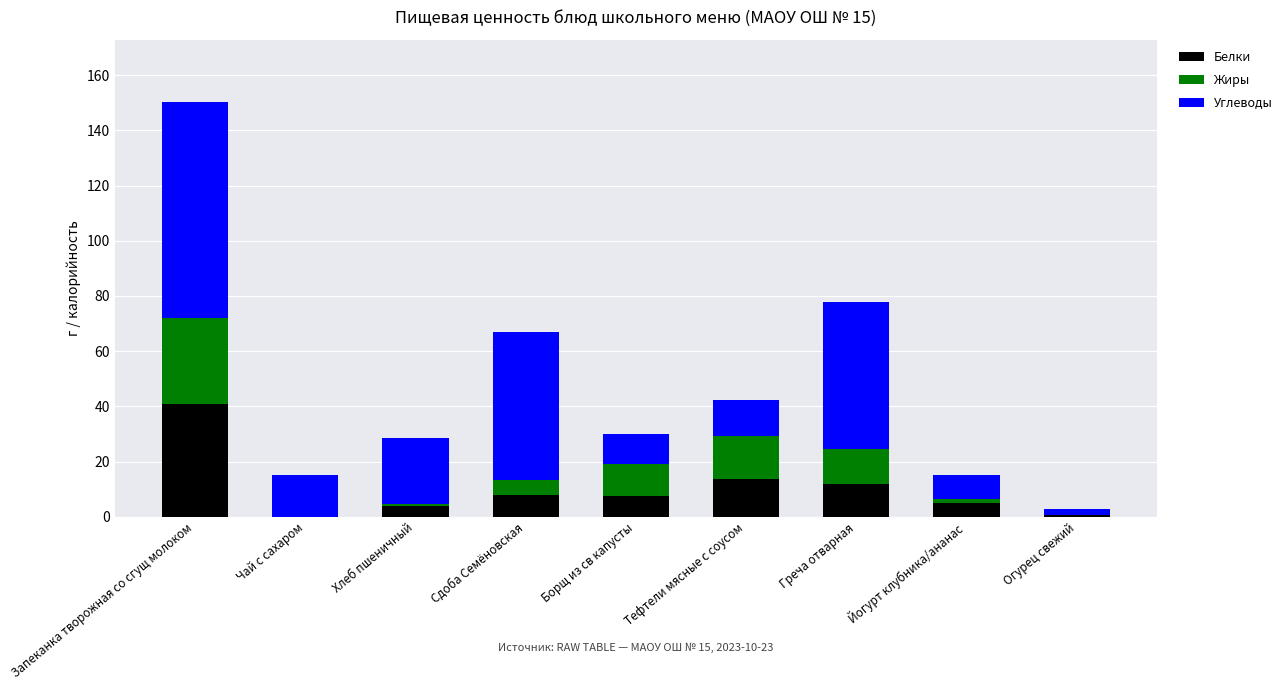

Are the bars horizontal?

No